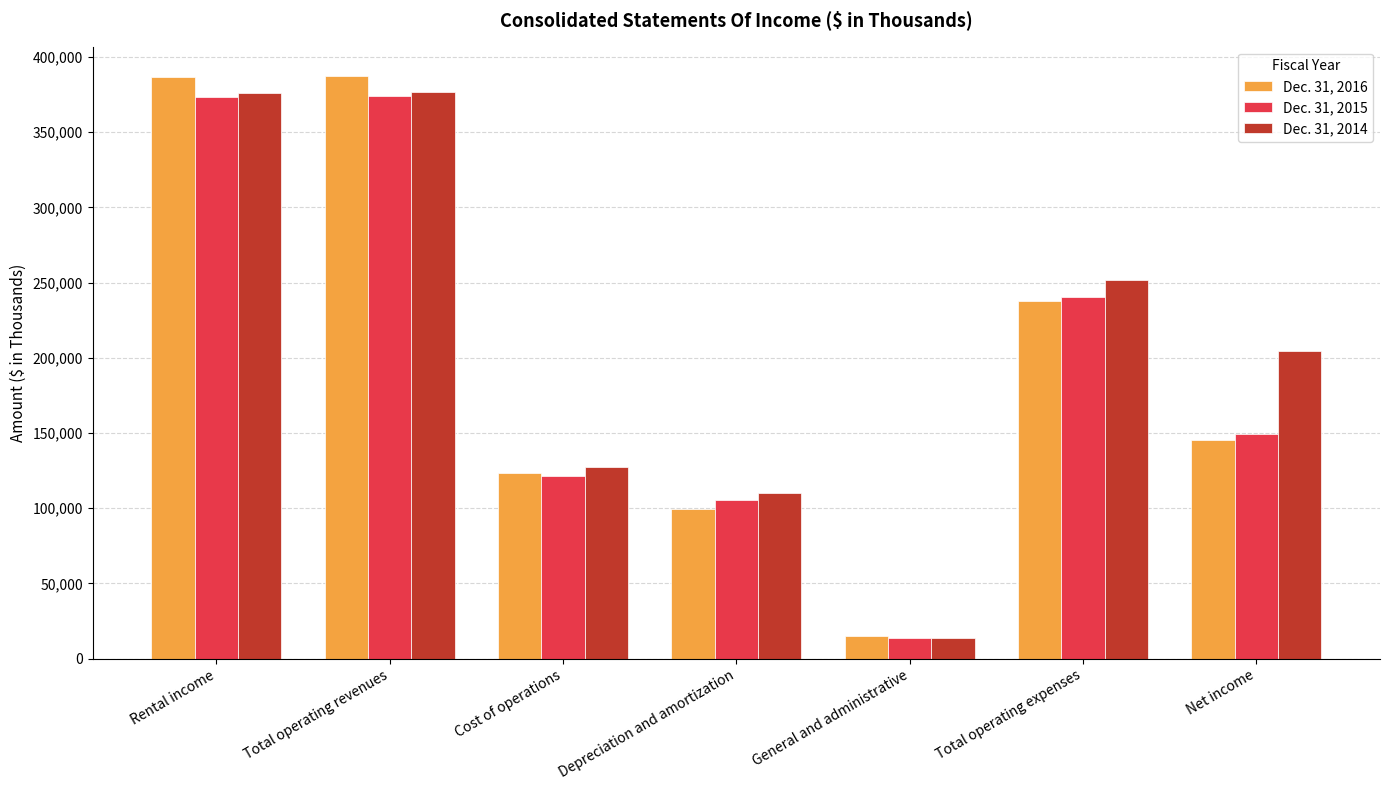

What position from the right is Total operating revenues?

6